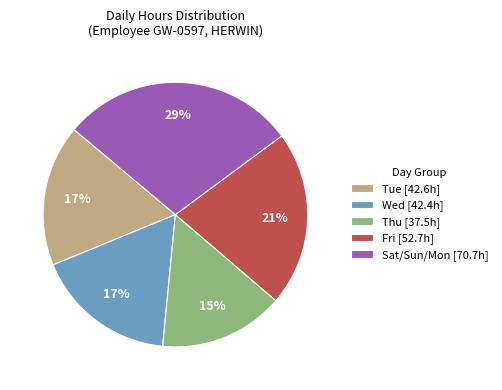

Is there a majority slice in this chart?

No